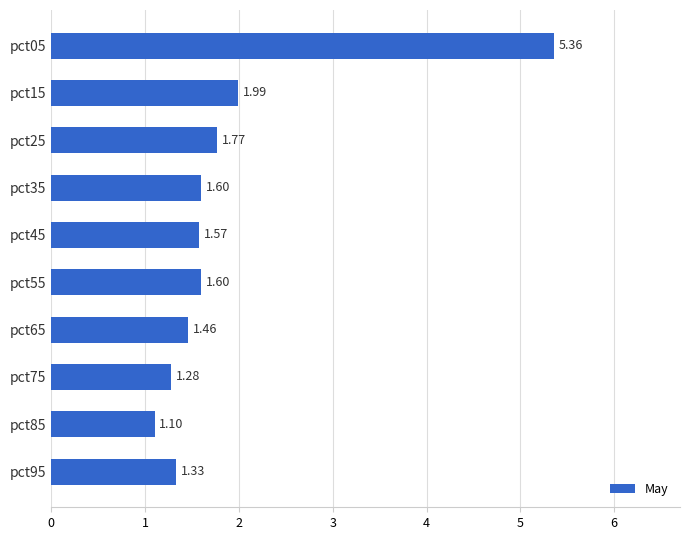

What is the ratio of the value at pct35 to the value at pct65?

1.1